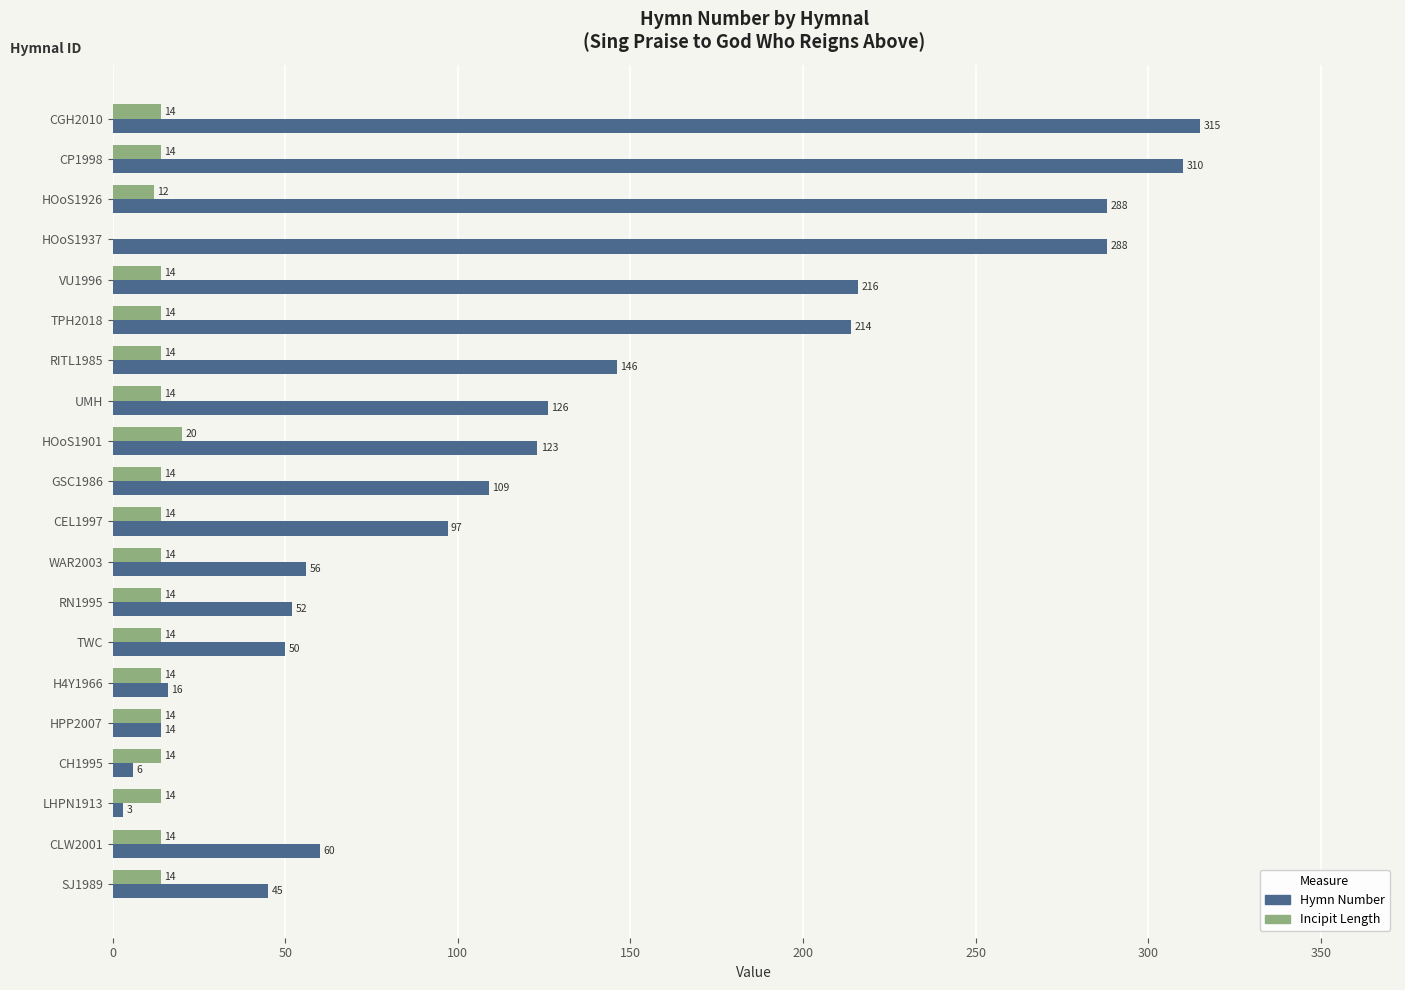

At which category is the sum across all series the highest?

CGH2010